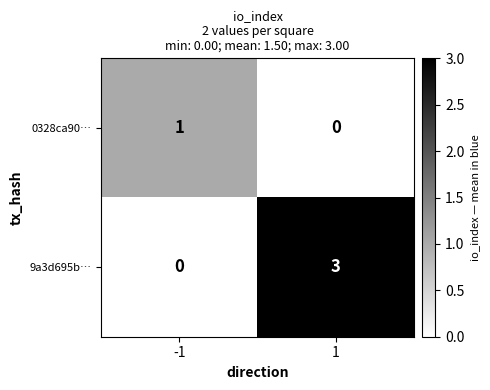

How many positive values does the 0328ca90… series have?

1